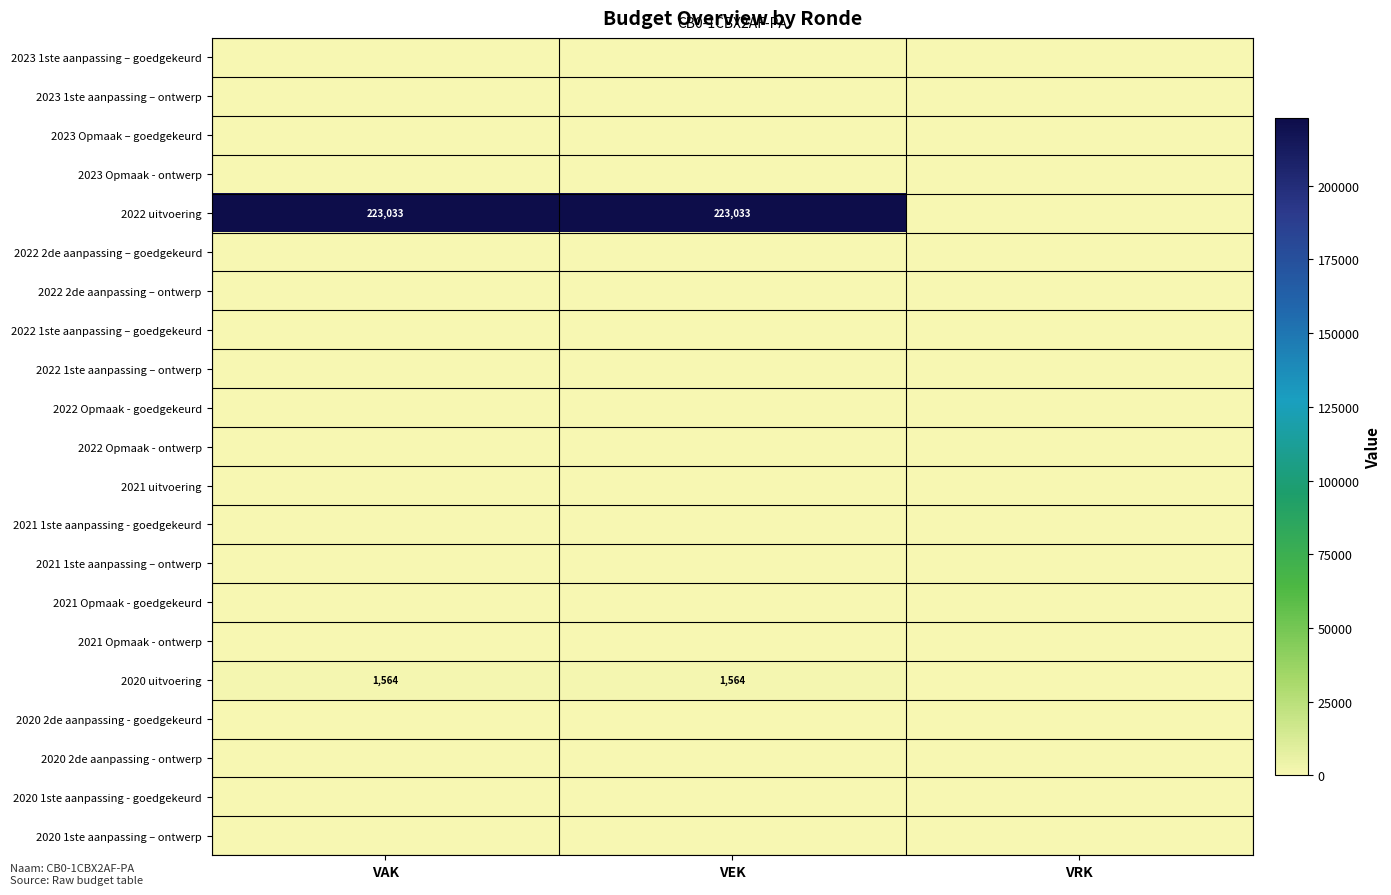

True or false: 2022 uitvoering has a value of 223033 at VAK.

True